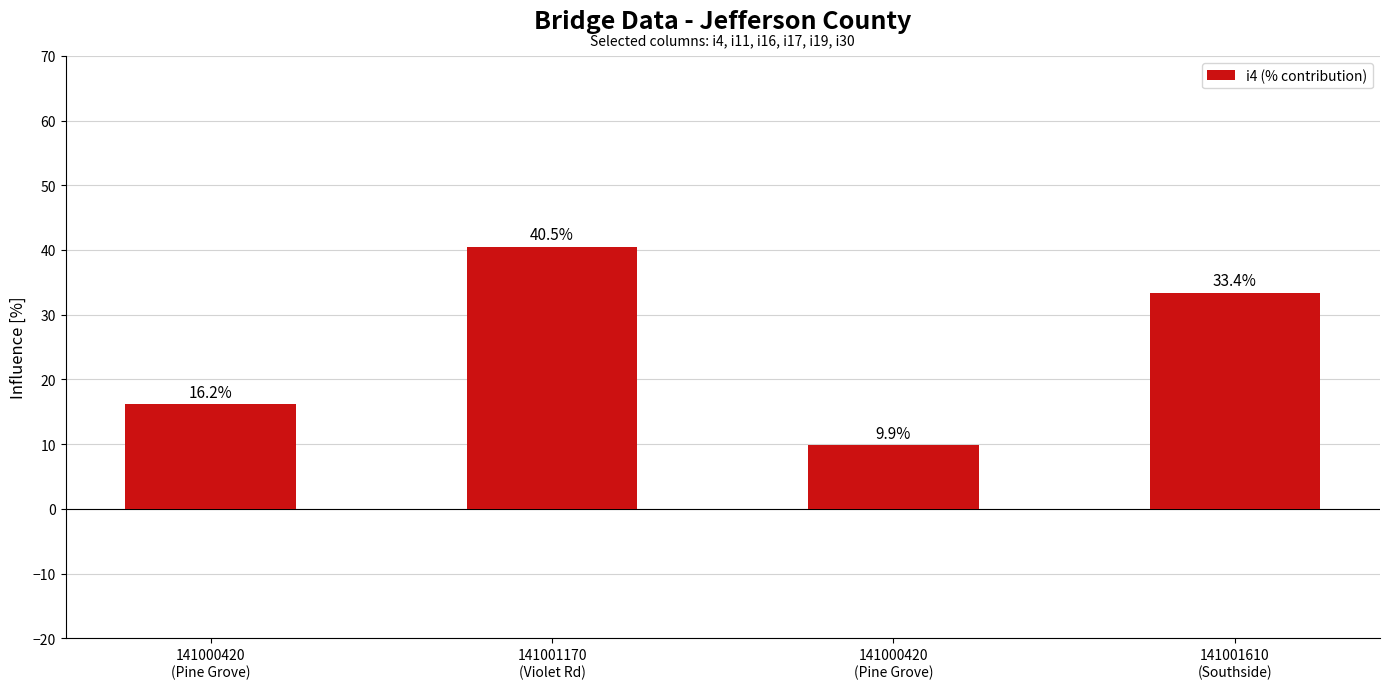

Does the chart contain stacked bars?

No